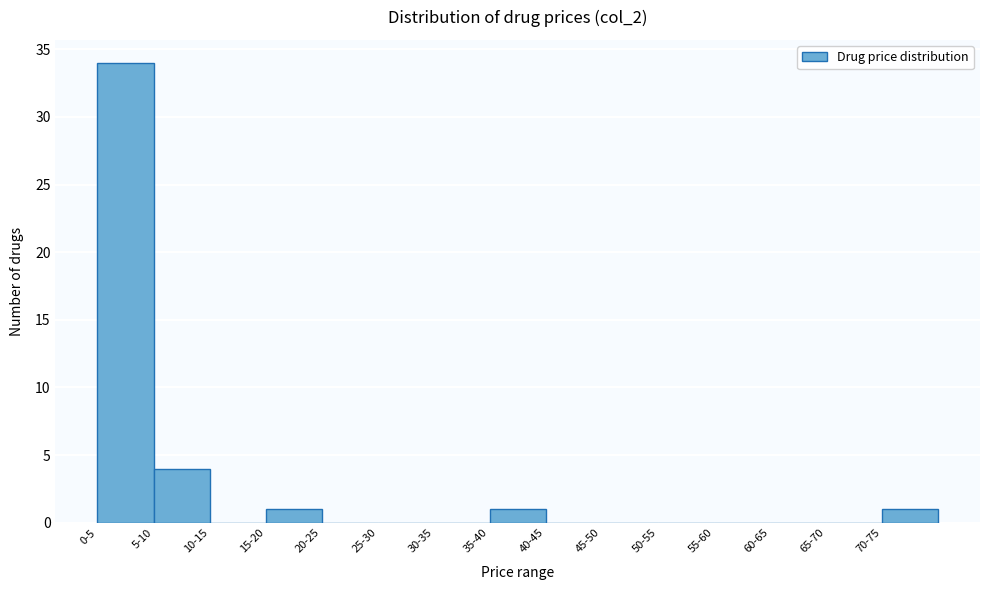

Reading left to right, extract all data points from this chart.

0-5=34	5-10=4	10-15=0	15-20=1	20-25=0	25-30=0	30-35=0	35-40=1	40-45=0	45-50=0	50-55=0	55-60=0	60-65=0	65-70=0	70-75=1